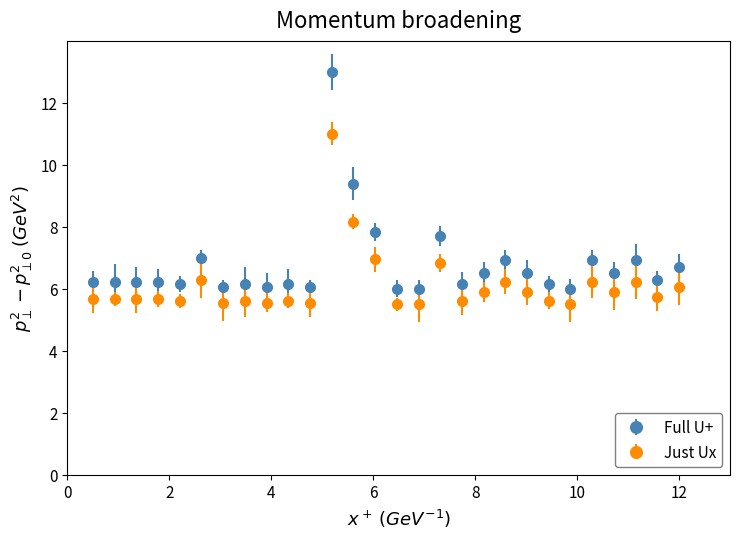

Which series has the largest range (max minus min)?

Full U+